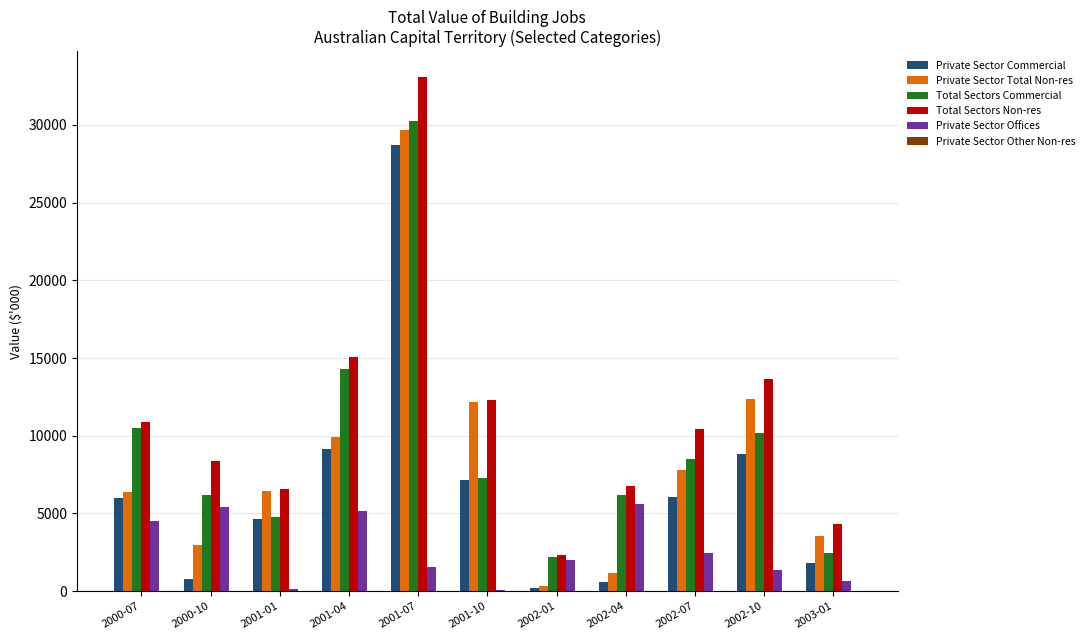

Between 2000-07 and 2002-07, which series saw the biggest shift?

Private Sector Offices